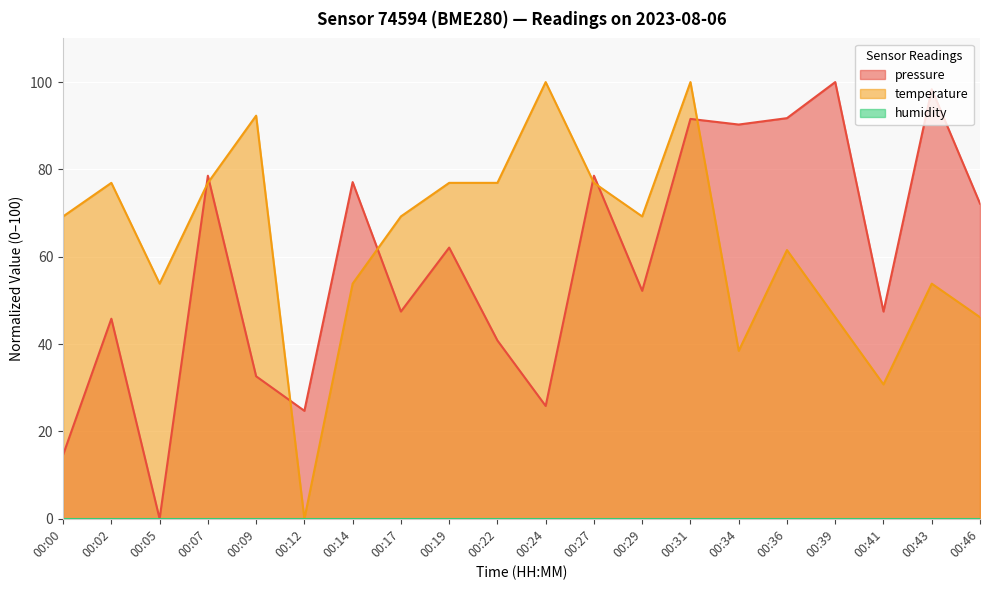

How many interior local valleys does the pressure series have?

7